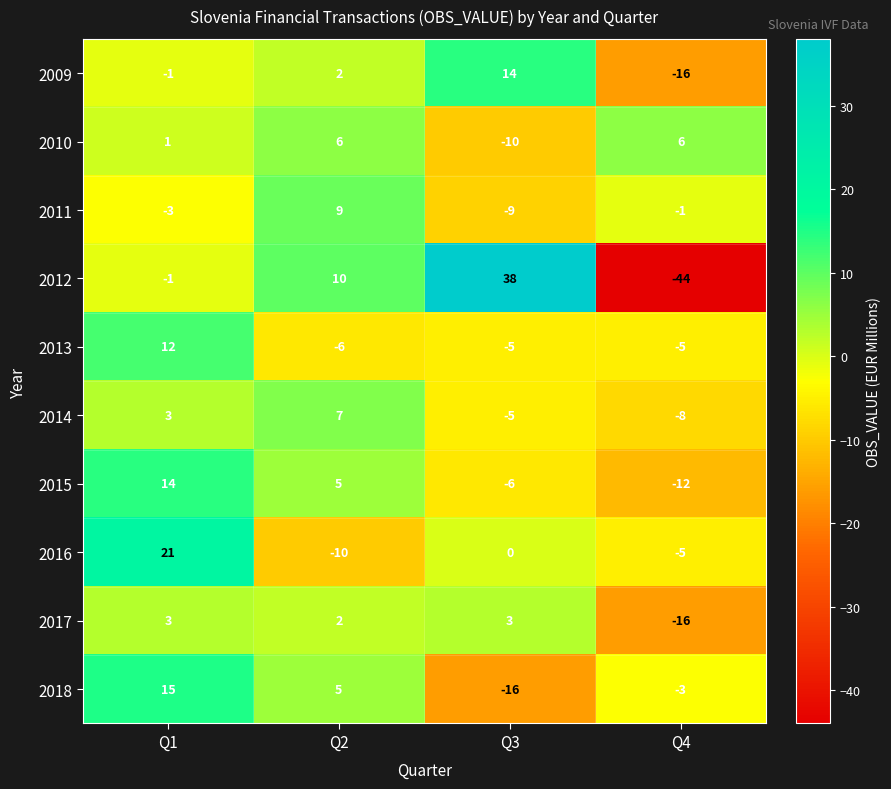

How many series are shown in this chart?

10